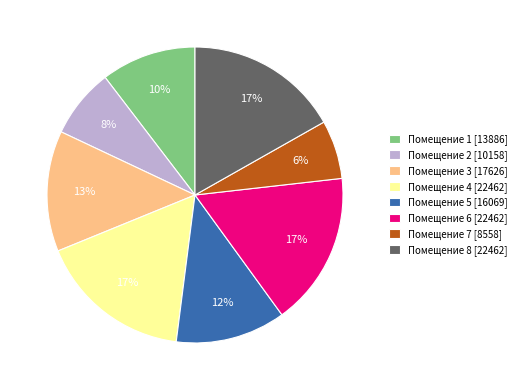

Which category has the smallest portion of the pie?

Помещение 7 [8558]